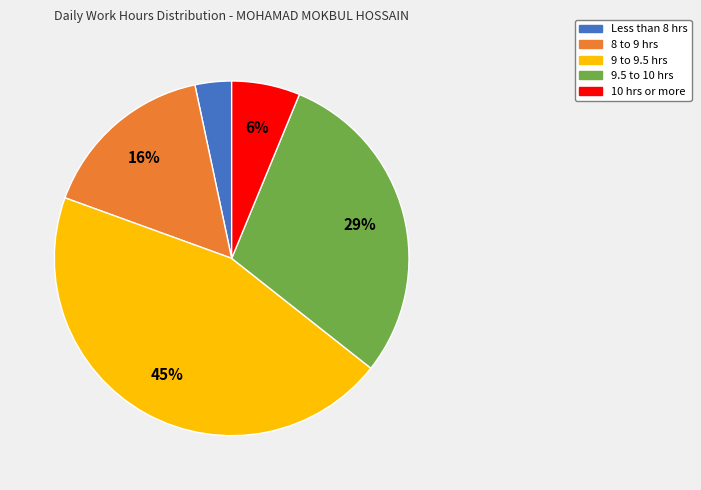

Is there a majority slice in this chart?

No